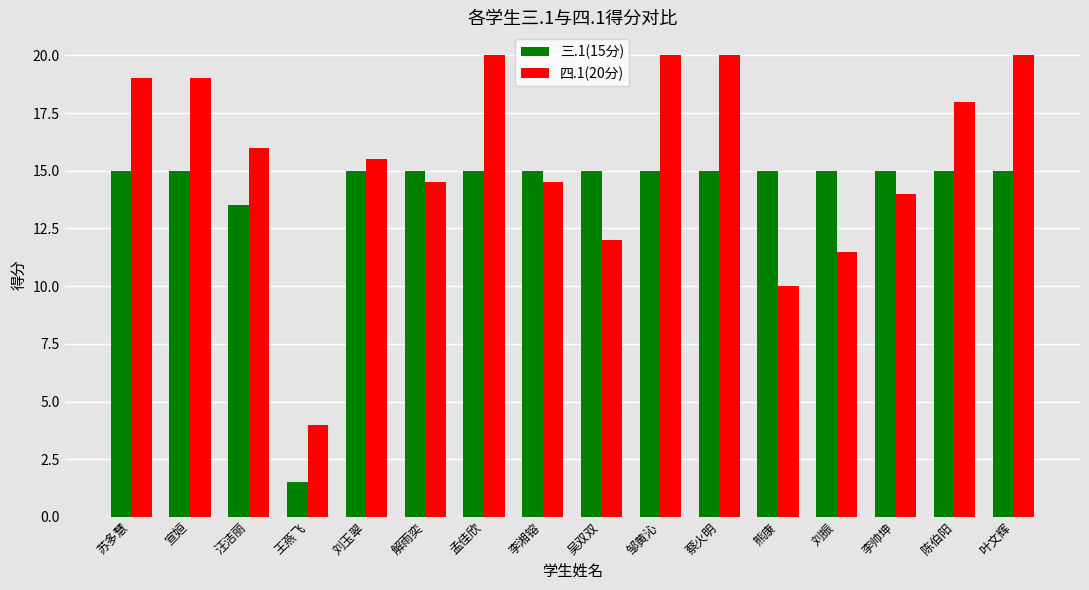

What is the sum of the 四.1(20分) values at 刘玉翠 and 汪洁丽?

31.5